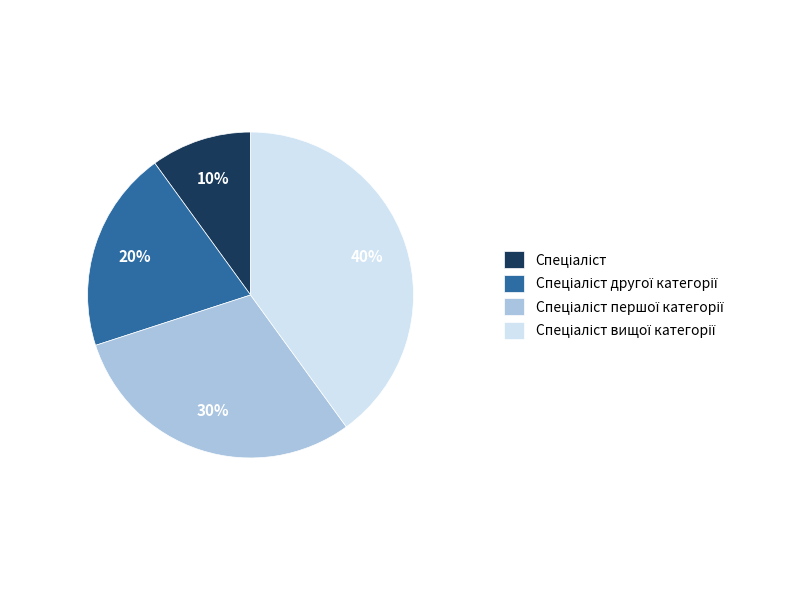

To the nearest percent, what is the average slice percentage?

25%